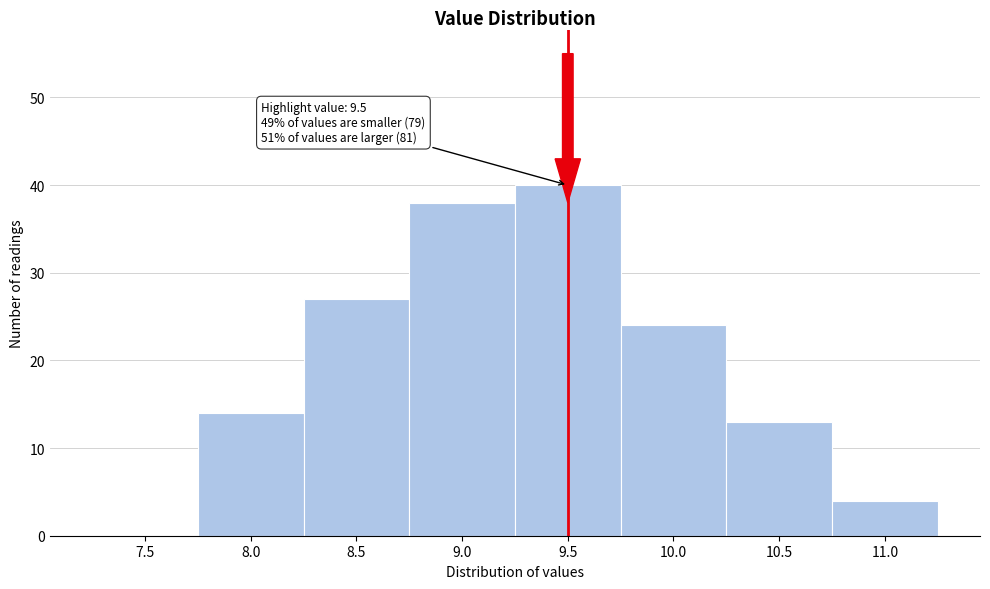

Reading left to right, transcribe all the data shown in this chart.

7.5=0	8.0=14	8.5=27	9.0=38	9.5=40	10.0=24	10.5=13	11.0=4